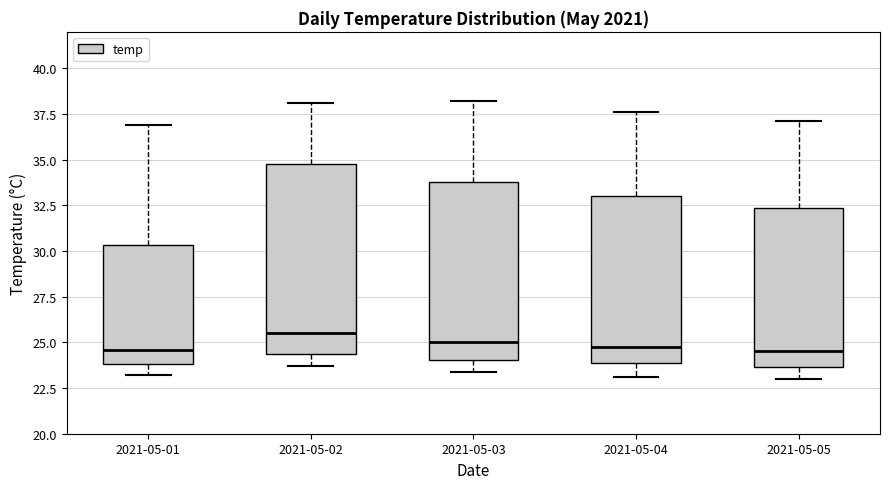

Which box is the tallest, from its lower edge to its upper edge?

2021-05-02